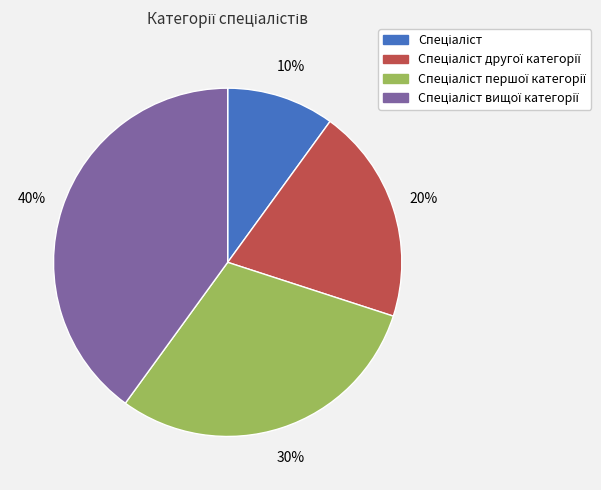

Count the number of slices in the pie.

4